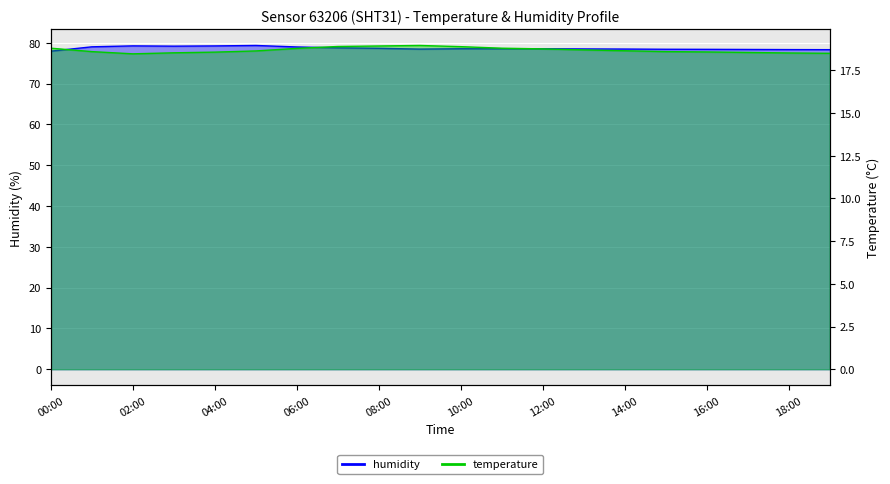

What is the label of the 3rd point from the right?

17:00